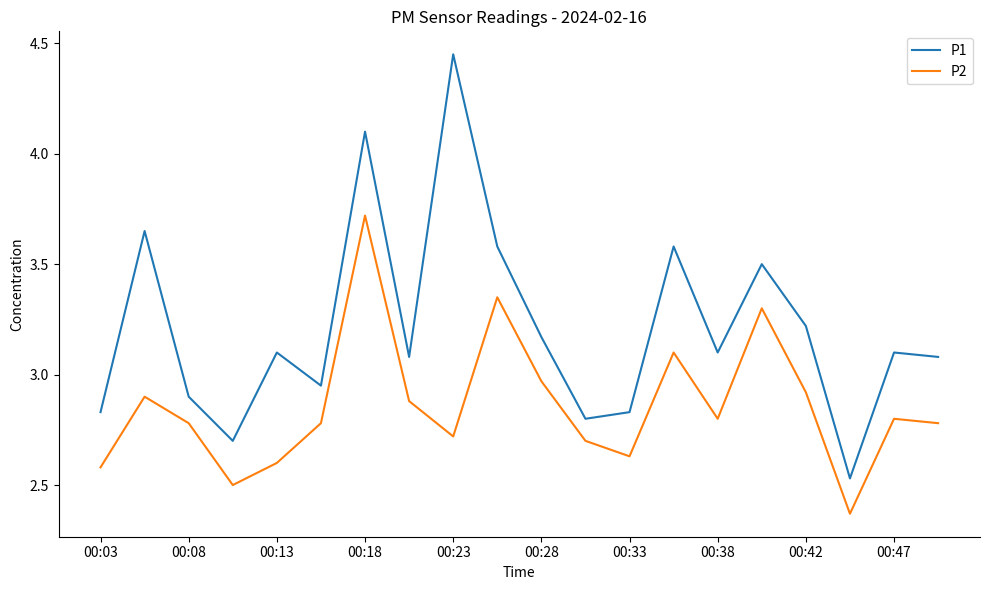

Which series has the widest spread of values?

P1